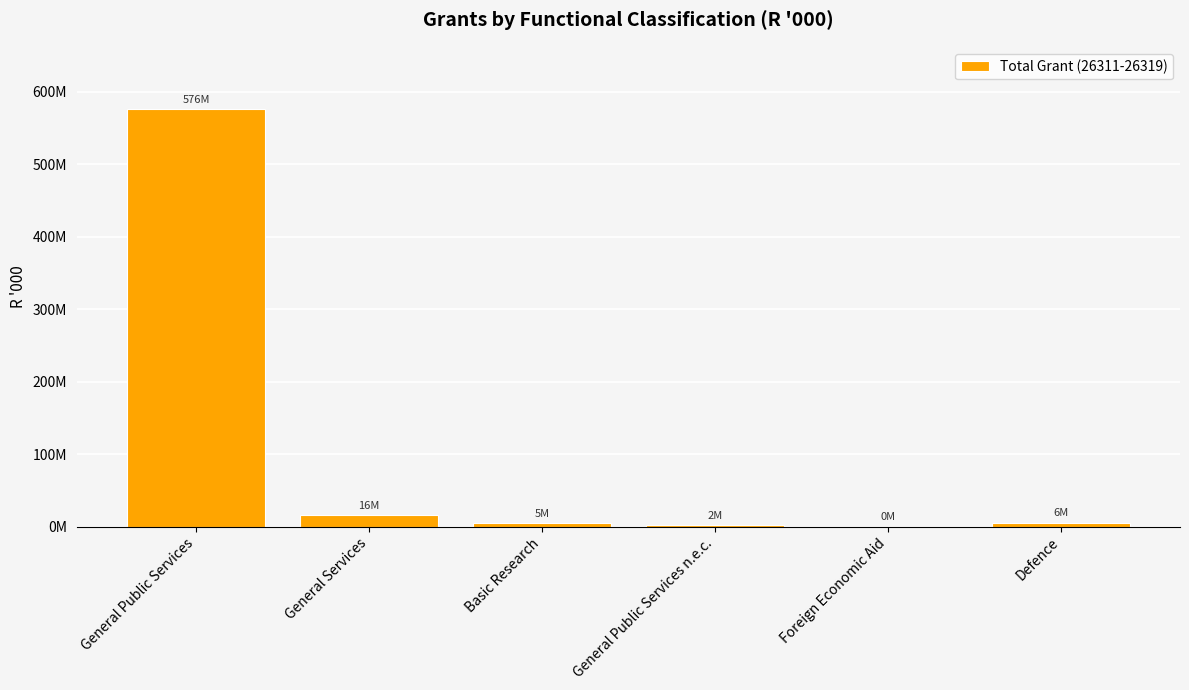

Count the number of data series in this chart.

1